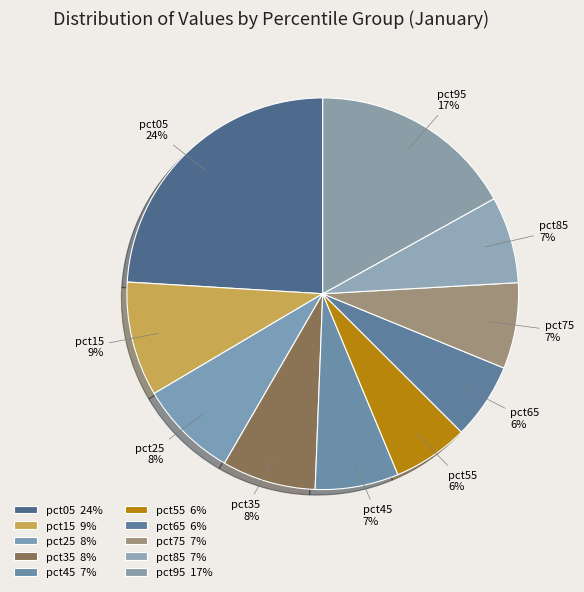

Does any single category account for the majority?

No